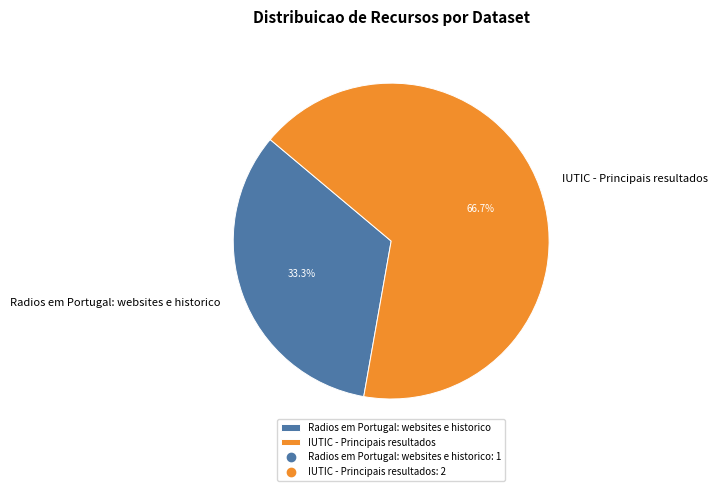

To the nearest percent, what percentage of the pie is Radios em Portugal: websites e historico?

33%